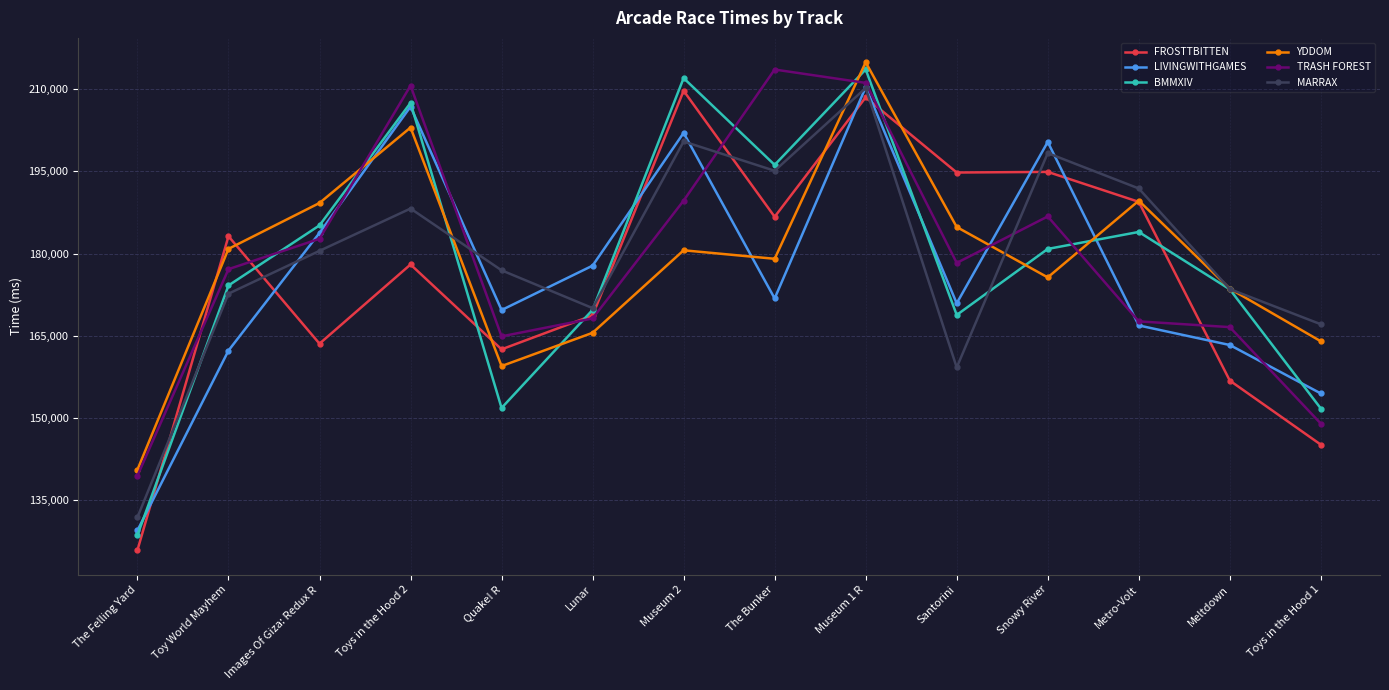

What is the spread (max minus min) of values at Toys in the Hood 1?

21968